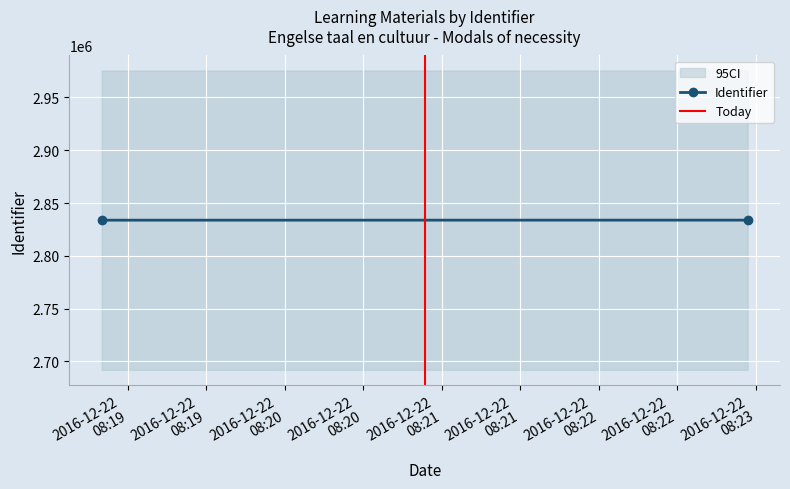

Is the value of Today at 2016-12-22
08:19 greater than the value of Identifier at 2016-12-22
08:19?

No